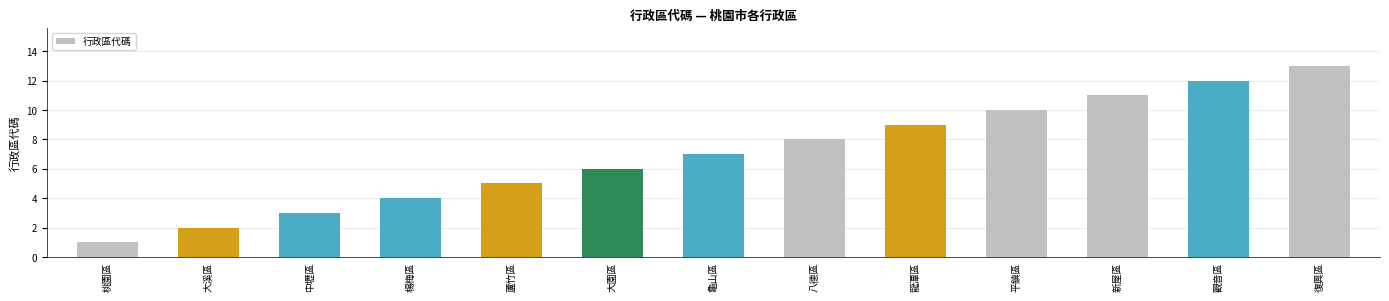

What is the change in value from 中壢區 to 龍潭區?

+6